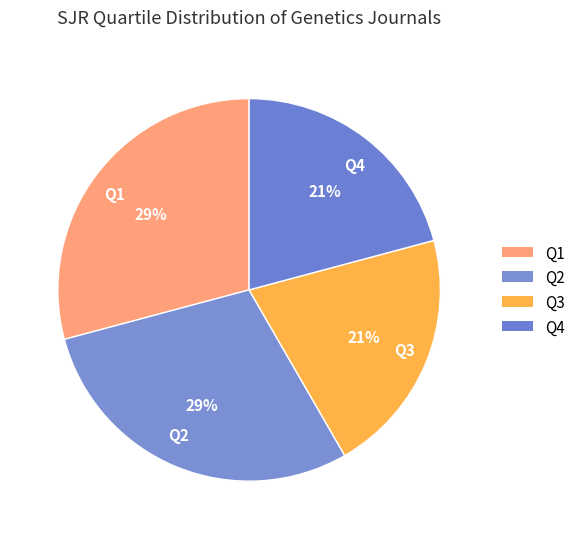

To the nearest percent, what percentage of the pie is Q2?

29%